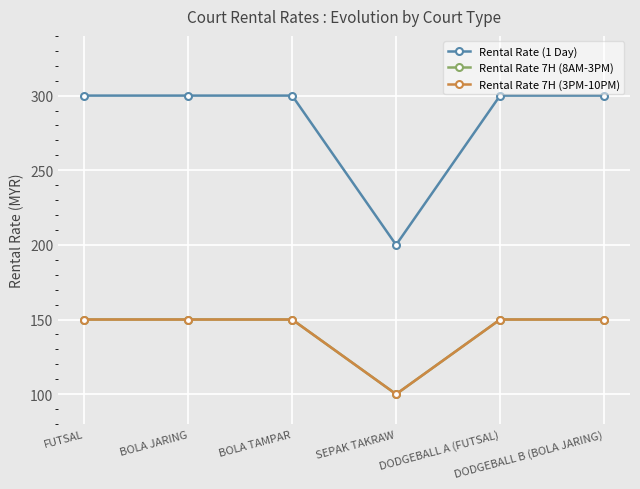

Is this an area chart (filled region under the line)?

No